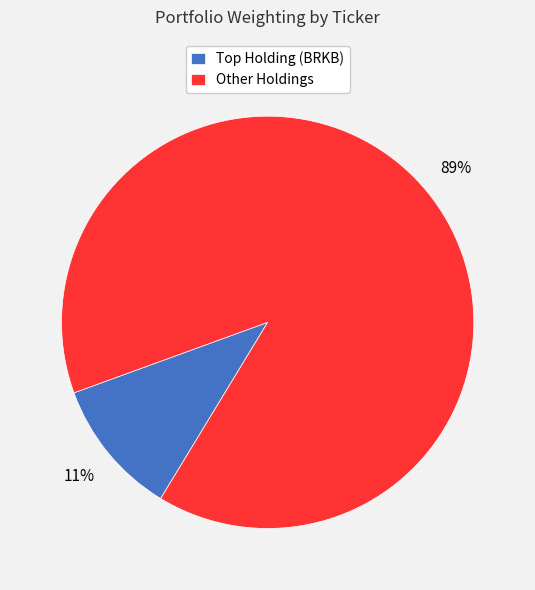

Is it true that Other Holdings is 82% of the pie?

False